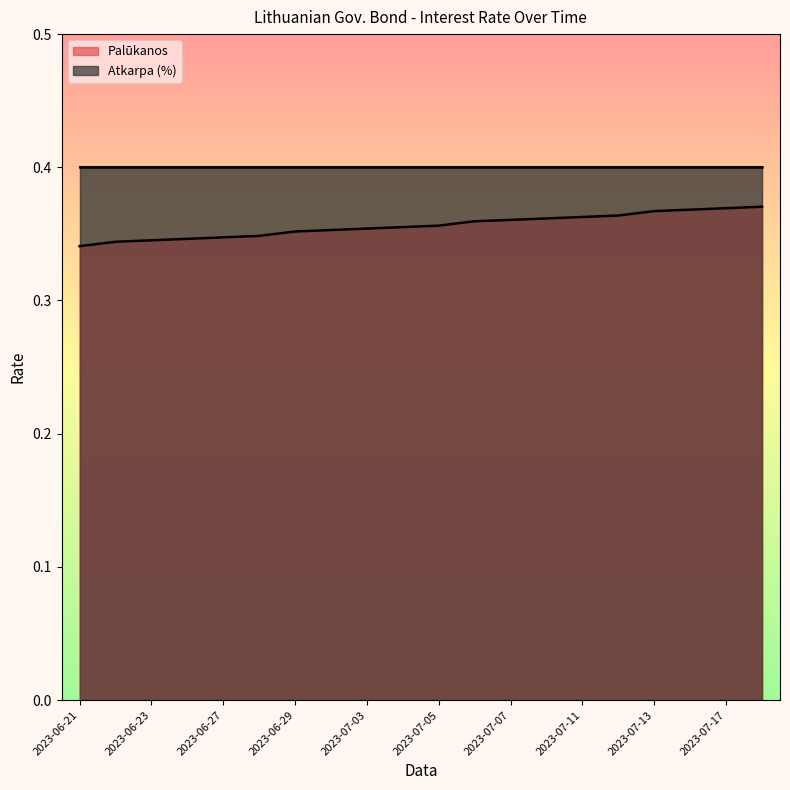

List the labels in order of value, smallest first.

2023-06-21, 2023-06-22, 2023-06-23, 2023-06-26, 2023-06-27, 2023-06-28, 2023-06-29, 2023-06-30, 2023-07-03, 2023-07-04, 2023-07-05, 2023-07-06, 2023-07-07, 2023-07-10, 2023-07-11, 2023-07-12, 2023-07-13, 2023-07-14, 2023-07-17, 2023-07-18